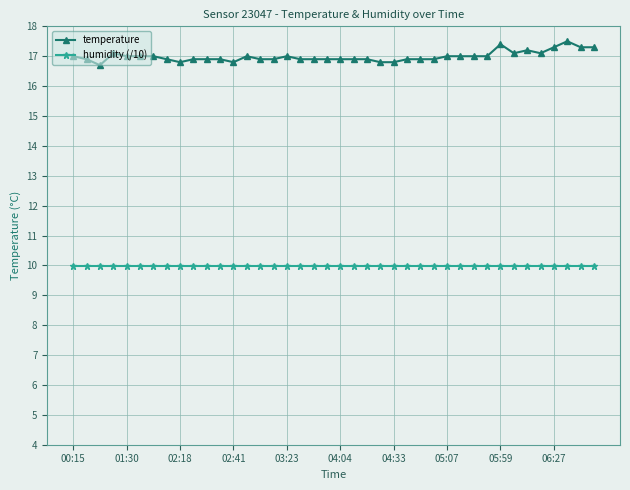

Rank the series by their average value, from highest to lowest.

temperature, humidity (/10)